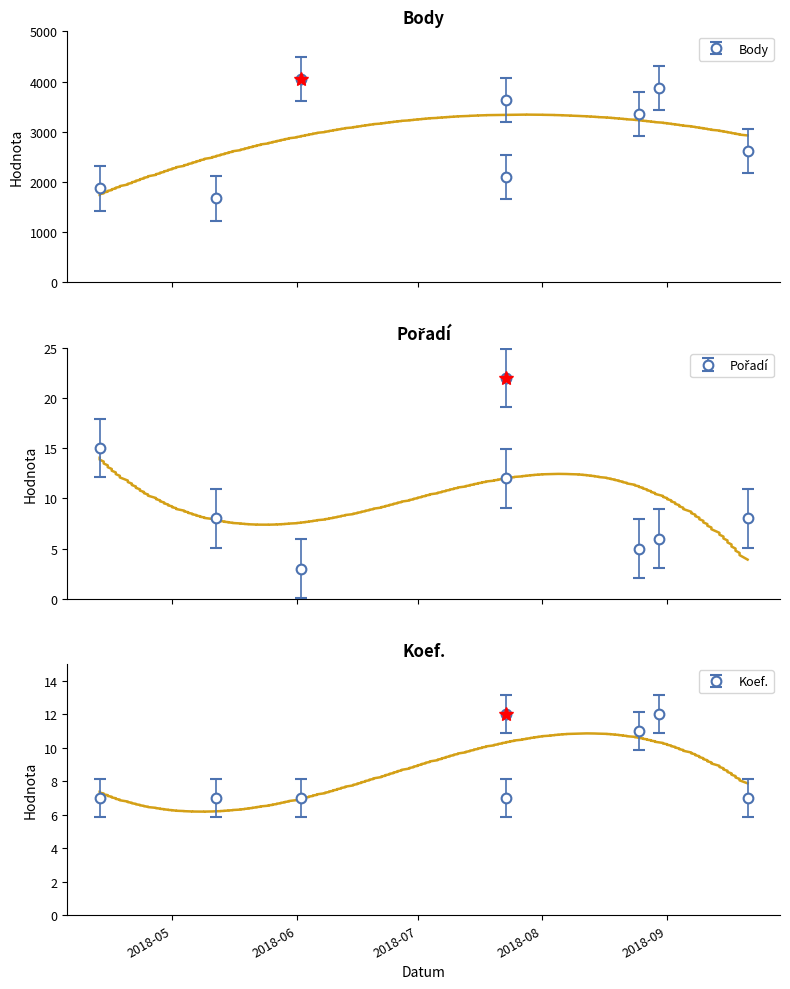

At which category does the chart reach its peak across all series?

2018-06-02